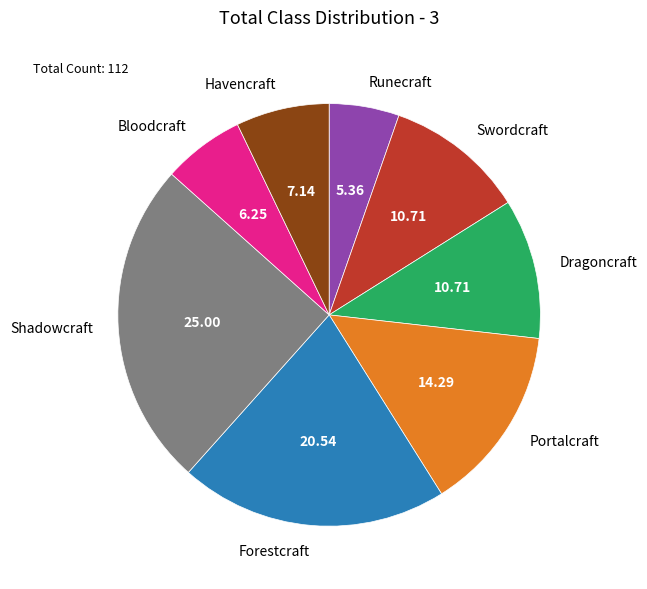

Does Bloodcraft account for over 50% of the chart?

No